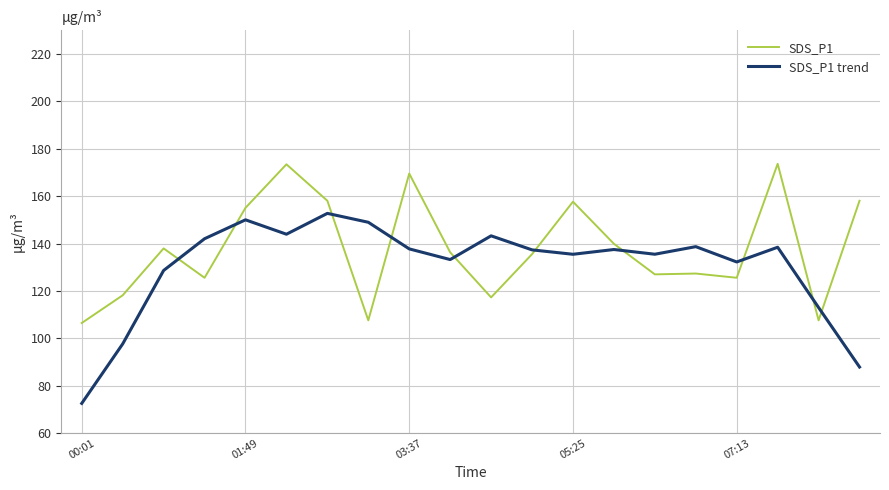

What is the average value of the SDS_P1 trend series?

130.3